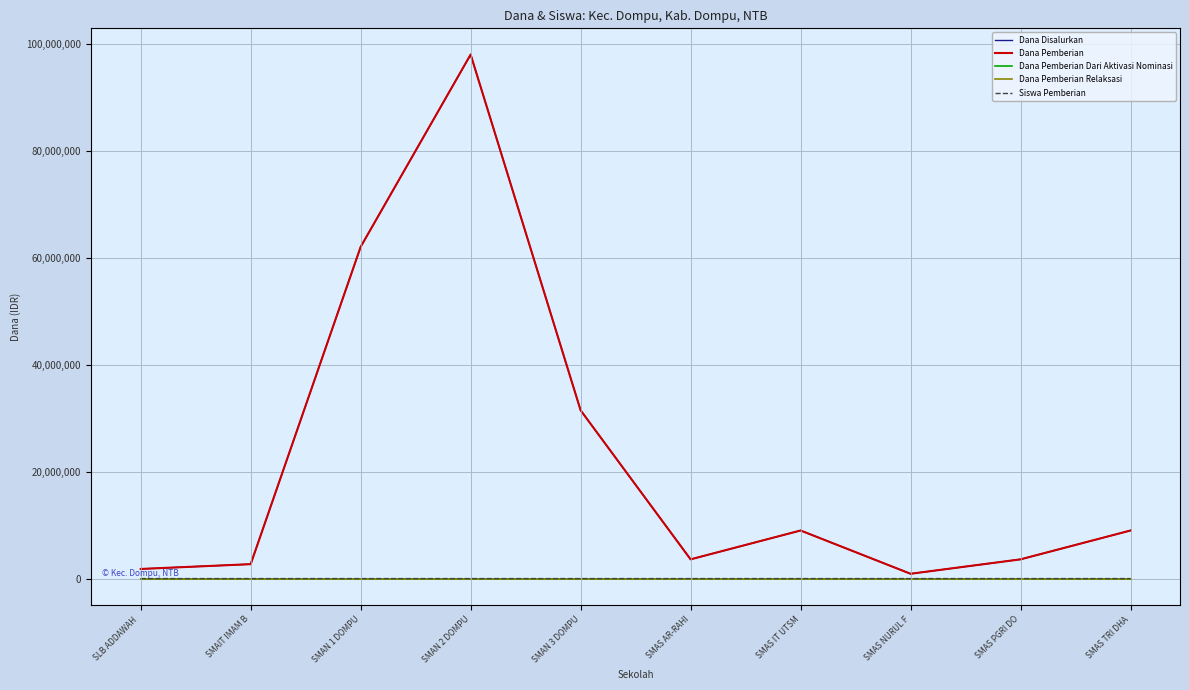

True or false: Dana Disalurkan and Dana Pemberian Dari Aktivasi Nominasi cross at least once.

False